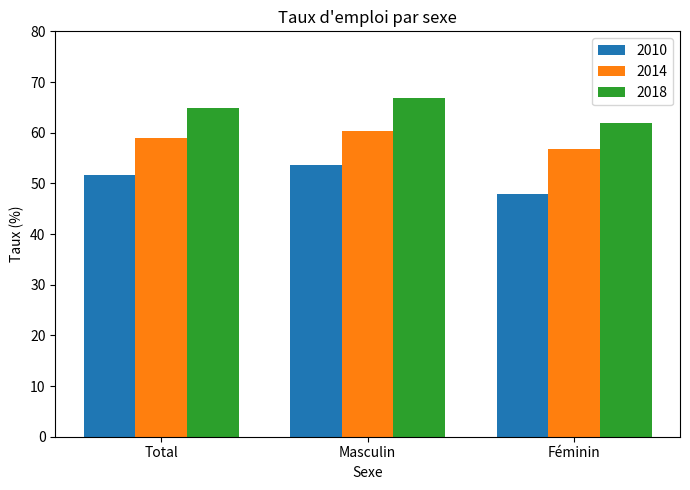

The 2014 series shows 103.6 at Total. True or false?

False